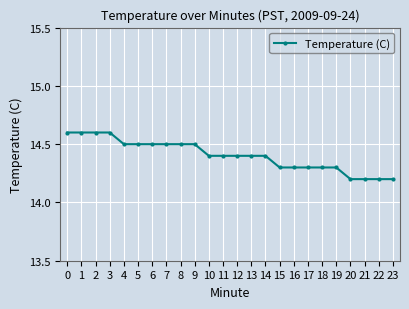

The chart shows a value of 6.2 at 23. True or false?

False